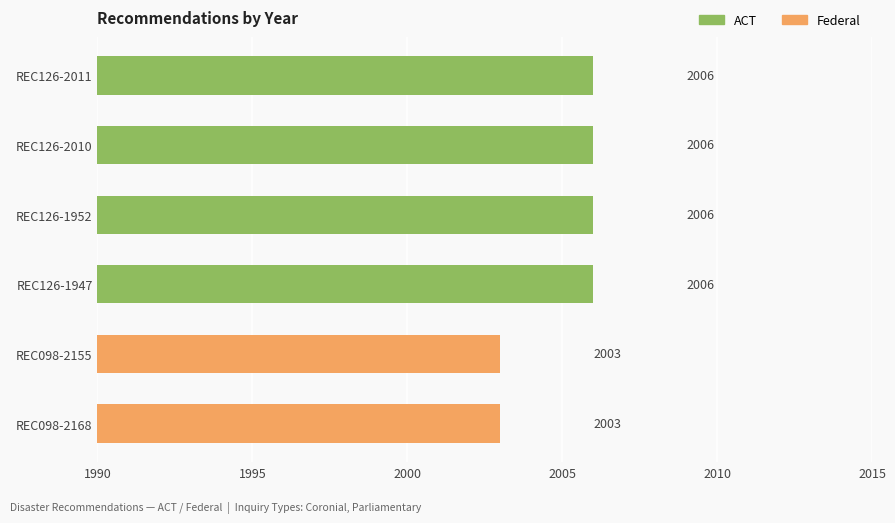

Are the bars horizontal?

Yes